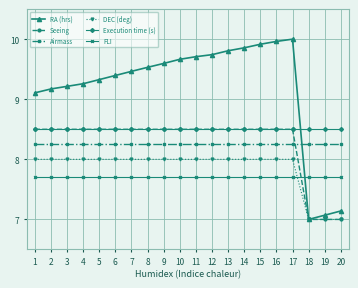

Which series changed the most between 8 and 11?

RA (hrs)